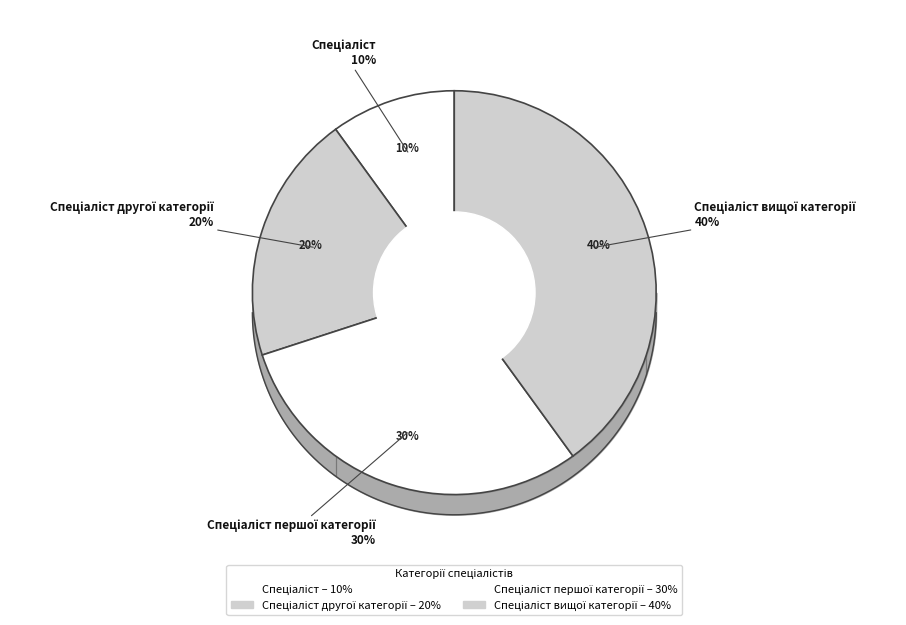

True or false: Спеціаліст accounts for 10% of the total.

True